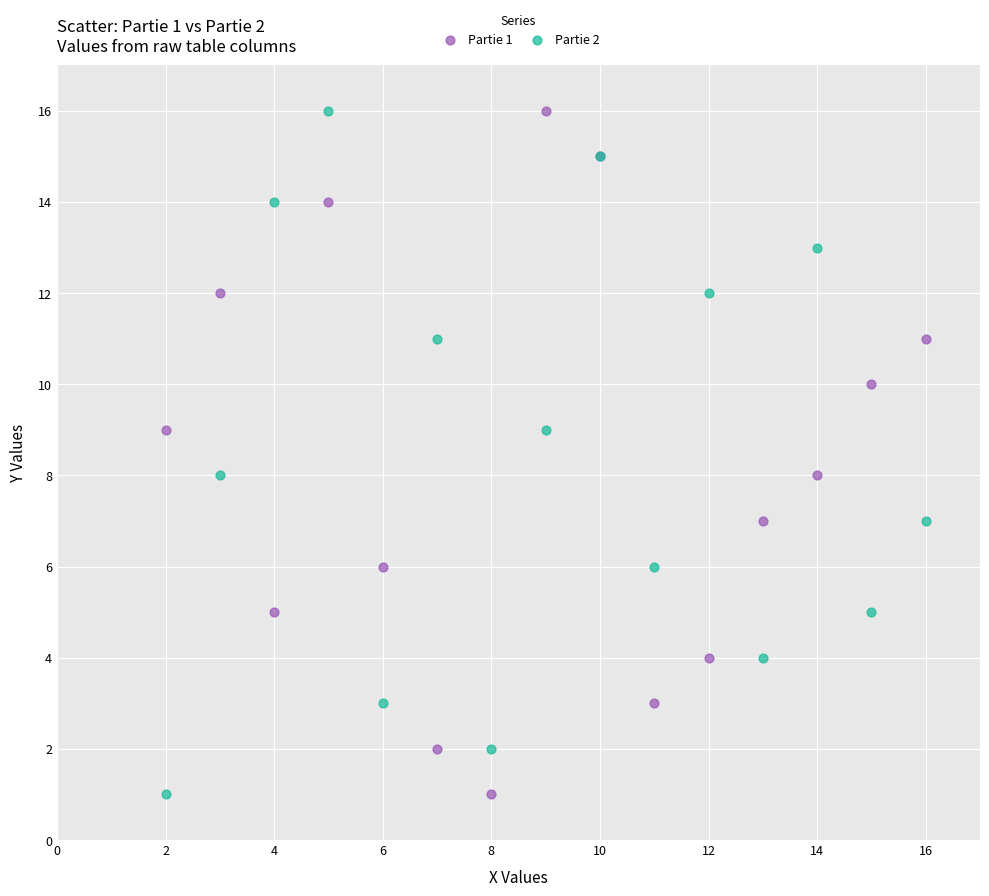

What is the X range (max minus min) for the scatter plot?

14